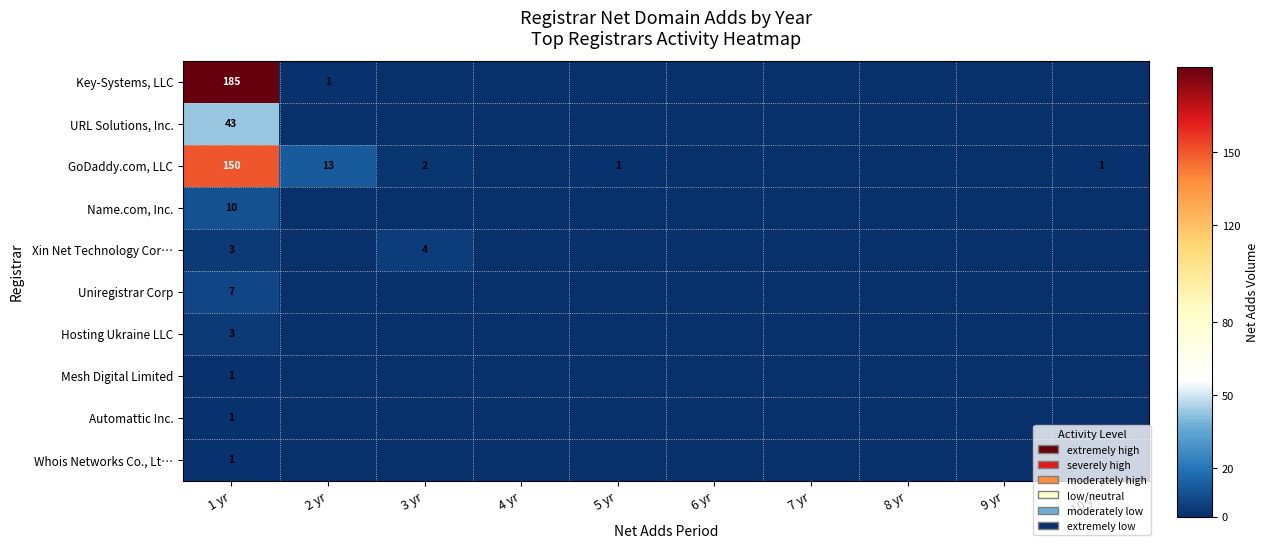

Between 10 yr and 9 yr, which is larger?

10 yr